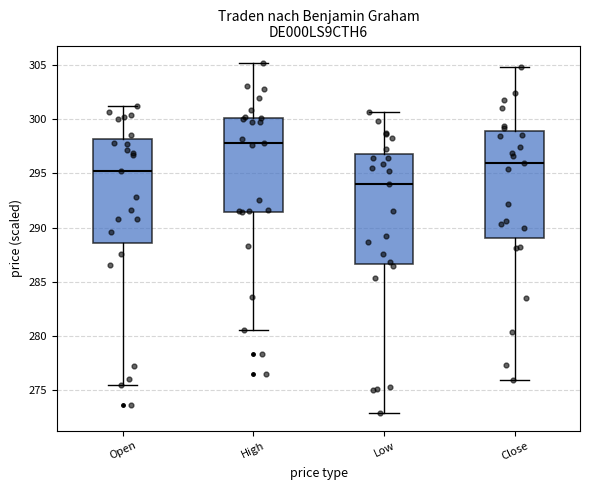

Reading left to right, read every box against the y-axis: the position of its median line, the range the box covers, and the ends of its whiskers. The values are not printed on the chart, so give them approximately, as read against the axis.

Open: median 295.0, box 288.5 to 298.0, whiskers 275.5 to 301.0
High: median 298.0, box 291.5 to 300.0, whiskers 280.5 to 305.0
Low: median 294.0, box 286.5 to 297.0, whiskers 273.0 to 300.5
Close: median 296.0, box 289.0 to 299.0, whiskers 276.0 to 305.0